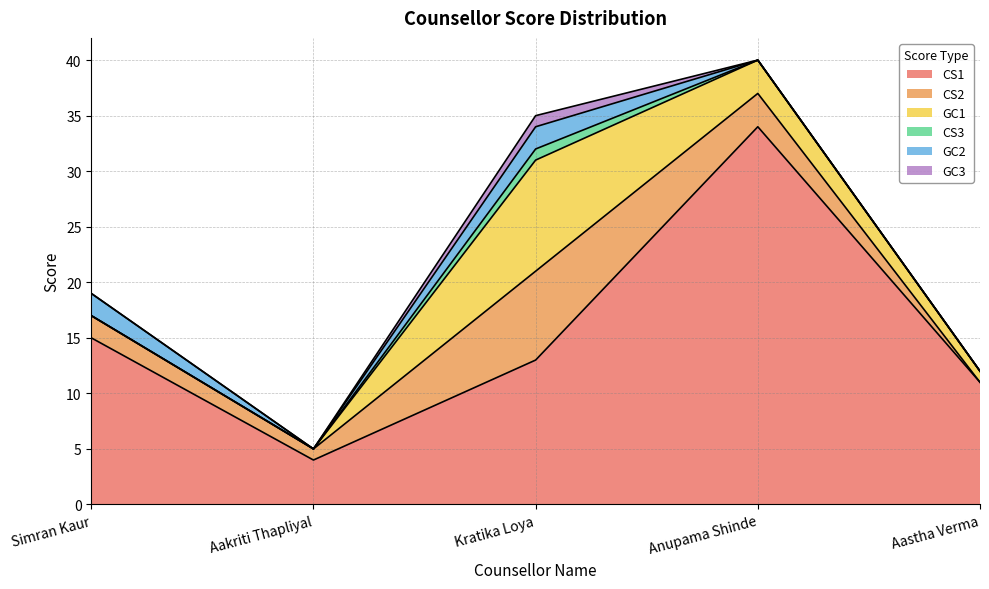

What is the average value of the GC2 series?

1